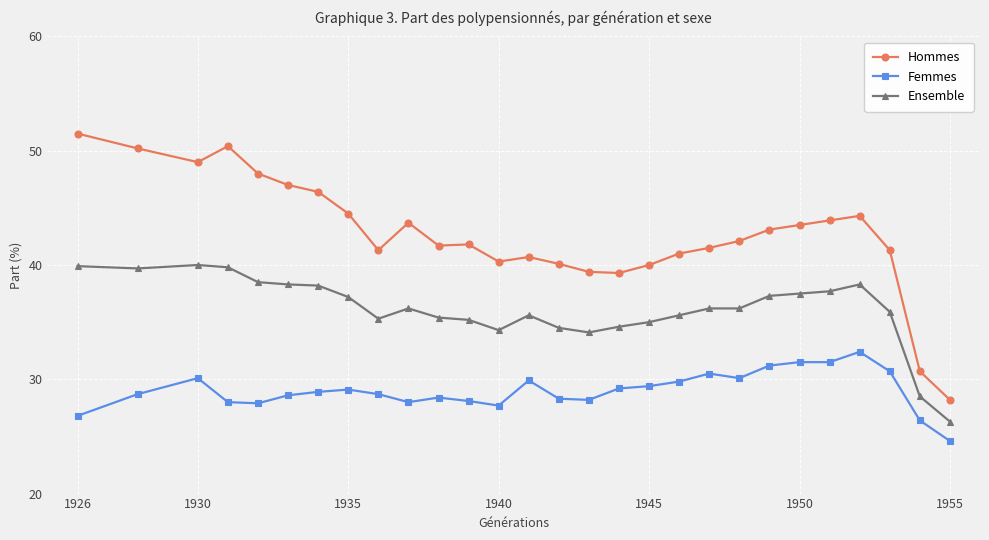

List the series in order of their overall mean, lowest first.

Femmes, Ensemble, Hommes